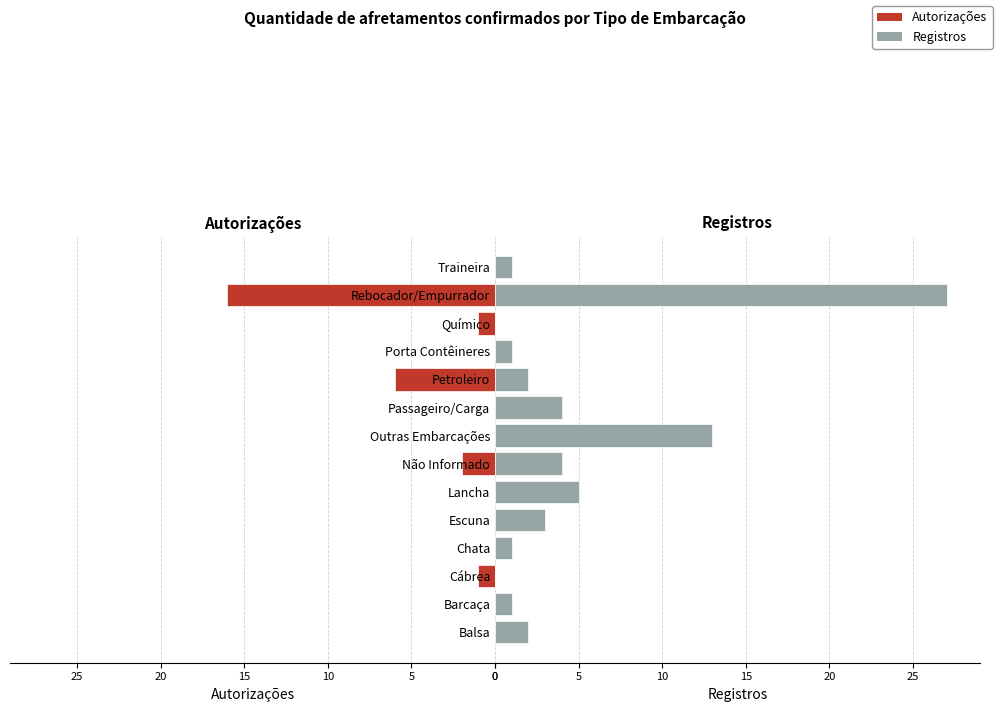

Reading left to right, list all the values displayed in this chart.

Autorizações: 0	0	1	0	0	0	2	0	0	6	0	1	16	0
Registros: 2	1	0	1	3	5	4	13	4	2	1	0	27	1